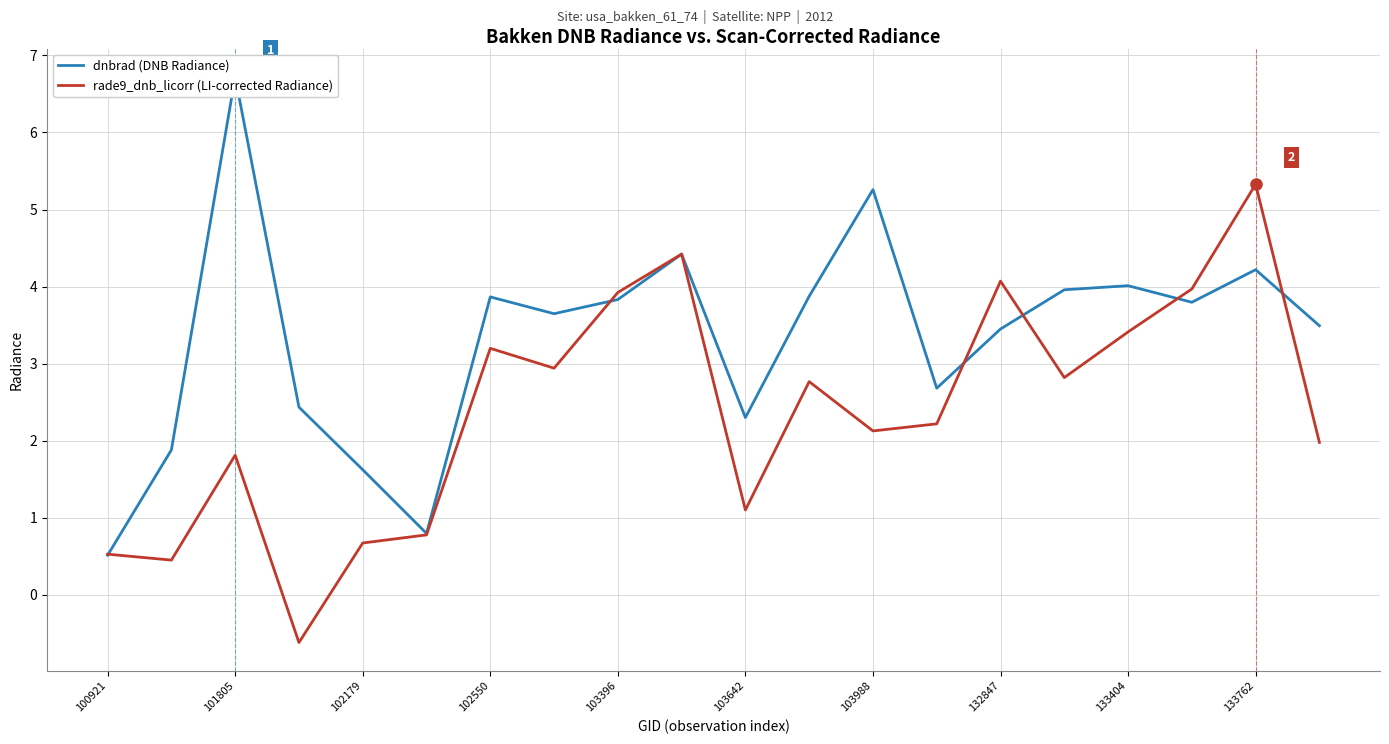

What is the label of the 3rd point from the right?

17